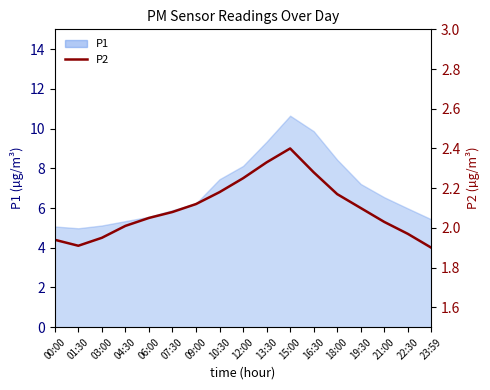

At which category does the chart reach its peak across all series?

15:00